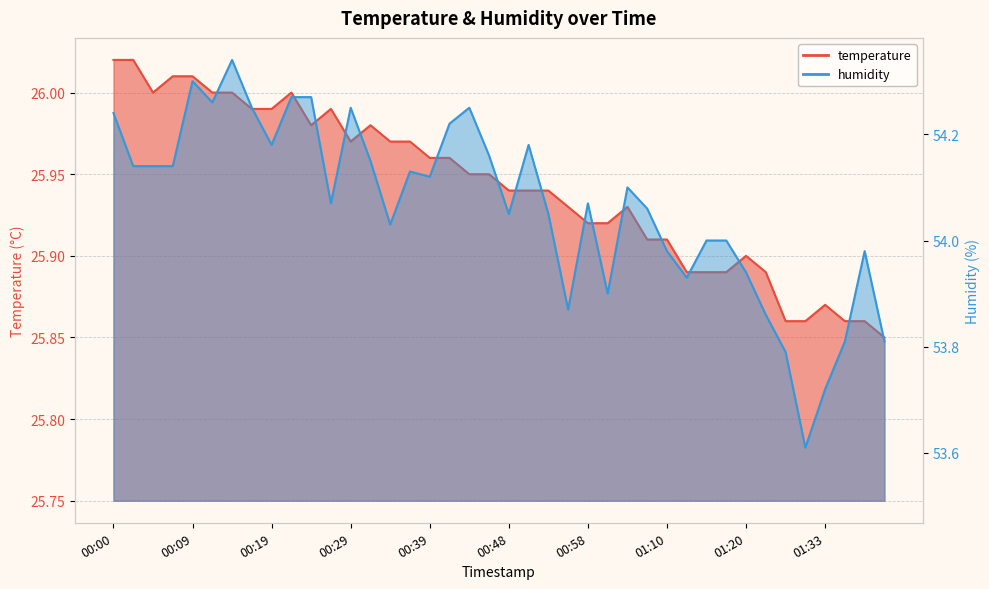

Reading right to left, transcribe all the data shown in this chart.

temperature: 01:40=25.9	01:38=25.9	01:35=25.9	01:33=25.9	01:30=25.9	01:28=25.9	01:23=25.9	01:20=25.9	01:18=25.9	01:15=25.9	01:13=25.9	01:10=25.9	01:05=25.9	01:03=25.9	01:00=25.9	00:58=25.9	00:56=25.9	00:53=25.9	00:51=25.9	00:48=25.9	00:46=25.9	00:43=25.9	00:41=26.0	00:39=26.0	00:36=26.0	00:34=26.0	00:31=26.0	00:29=26.0	00:26=26.0	00:24=26.0	00:22=26.0	00:19=26.0	00:17=26.0	00:14=26.0	00:12=26.0	00:09=26.0	00:07=26.0	00:05=26.0	00:02=26.0	00:00=26.0
humidity: 01:40=53.8	01:38=54.0	01:35=53.8	01:33=53.7	01:30=53.6	01:28=53.8	01:23=53.9	01:20=53.9	01:18=54.0	01:15=54.0	01:13=53.9	01:10=54.0	01:05=54.1	01:03=54.1	01:00=53.9	00:58=54.1	00:56=53.9	00:53=54.0	00:51=54.2	00:48=54.0	00:46=54.2	00:43=54.2	00:41=54.2	00:39=54.1	00:36=54.1	00:34=54.0	00:31=54.1	00:29=54.2	00:26=54.1	00:24=54.3	00:22=54.3	00:19=54.2	00:17=54.2	00:14=54.3	00:12=54.3	00:09=54.3	00:07=54.1	00:05=54.1	00:02=54.1	00:00=54.2